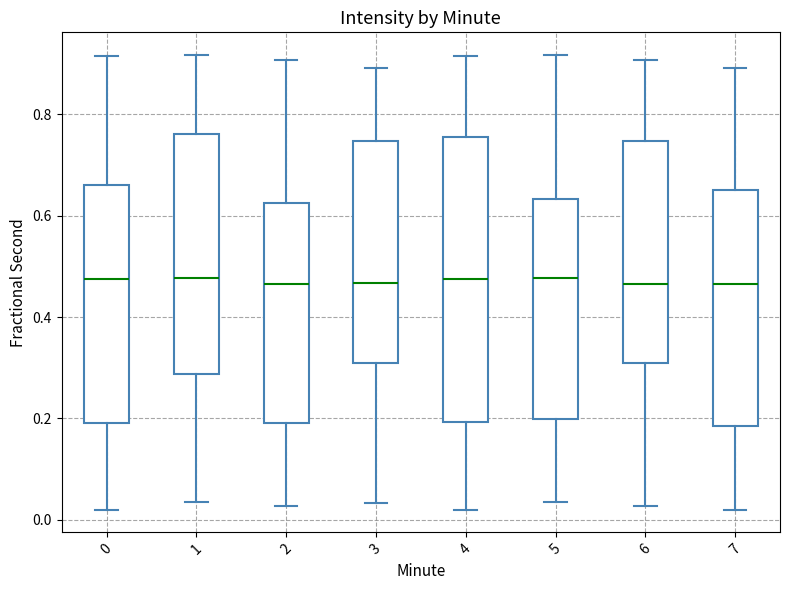

Reading left to right, read every box against the y-axis: the position of its median line, the range the box covers, and the ends of its whiskers. The values are not printed on the chart, so give them approximately, as read against the axis.

0: median 0.48, box 0.20 to 0.66, whiskers 0.02 to 0.92
1: median 0.48, box 0.28 to 0.76, whiskers 0.04 to 0.92
2: median 0.46, box 0.20 to 0.62, whiskers 0.02 to 0.90
3: median 0.46, box 0.30 to 0.74, whiskers 0.04 to 0.90
4: median 0.48, box 0.20 to 0.76, whiskers 0.02 to 0.92
5: median 0.48, box 0.20 to 0.64, whiskers 0.04 to 0.92
6: median 0.46, box 0.32 to 0.74, whiskers 0.02 to 0.90
7: median 0.46, box 0.18 to 0.66, whiskers 0.02 to 0.90